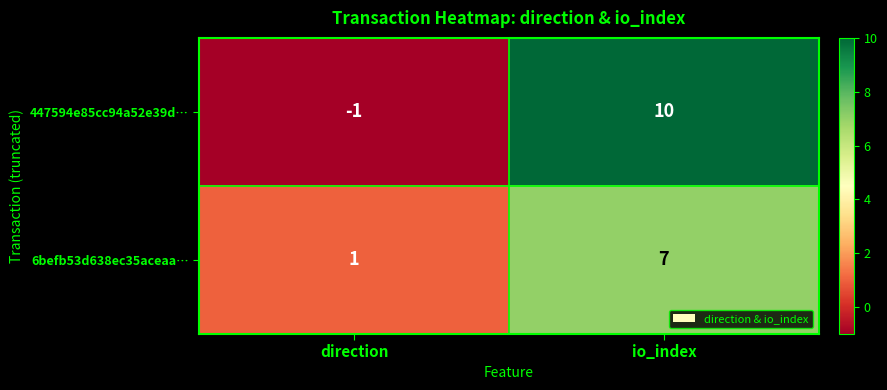

At io_index, list the series in order from largest to smallest.

447594e85cc94a52e39d…, 6befb53d638ec35aceaa…